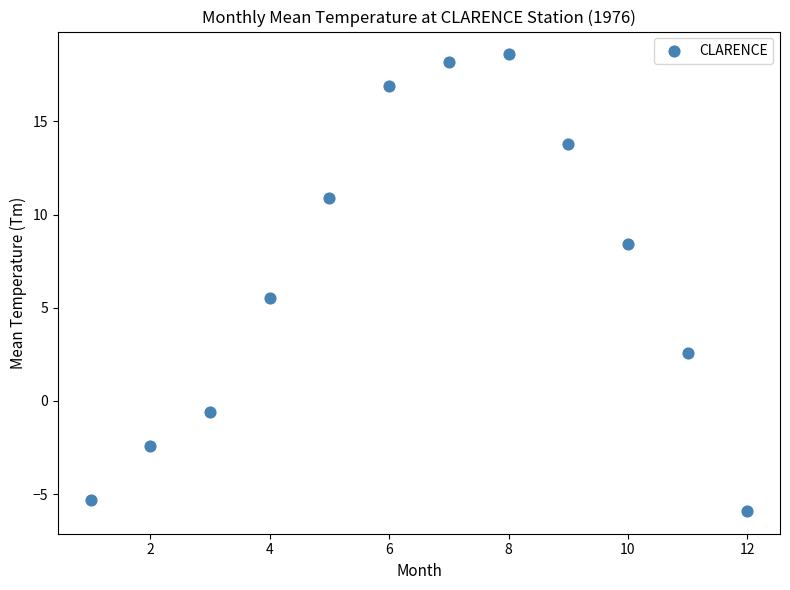

What Y value in the scatter plot is closest to 6?

5.5